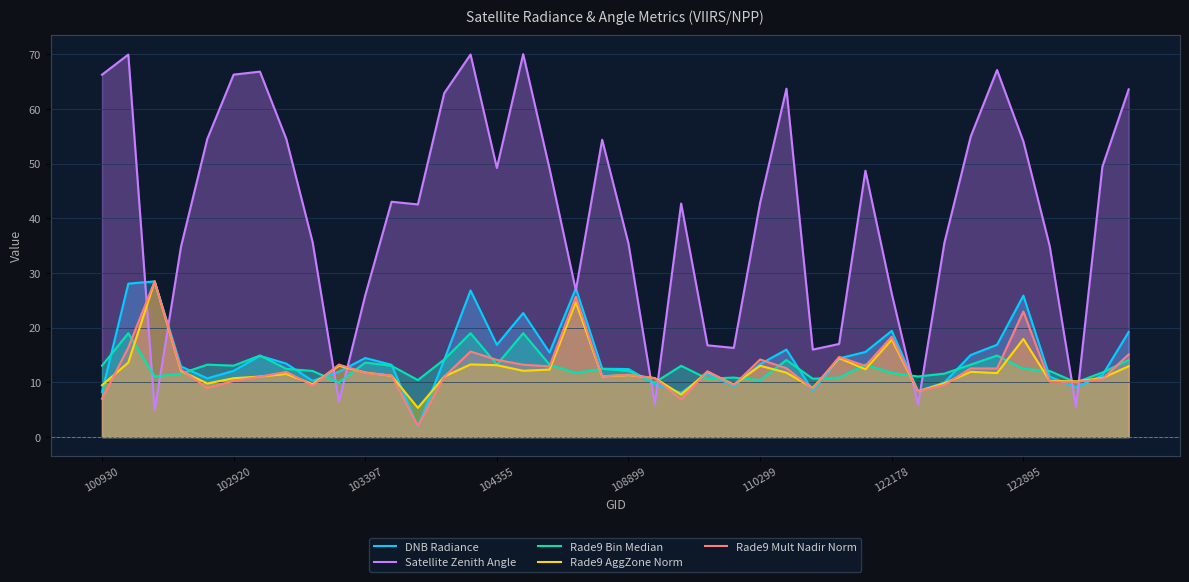

What are all the series names shown in the legend?

DNB Radiance, Satellite Zenith Angle, Rade9 Bin Median, Rade9 AggZone Norm, Rade9 Mult Nadir Norm